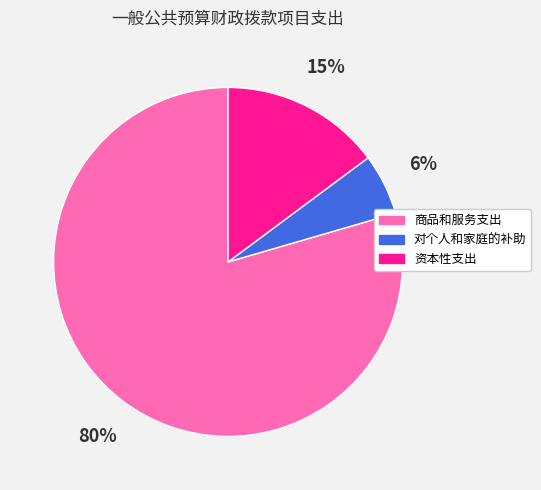

To the nearest percent, what is the combined percentage of 商品和服务支出 and 对个人和家庭的补助?

85%